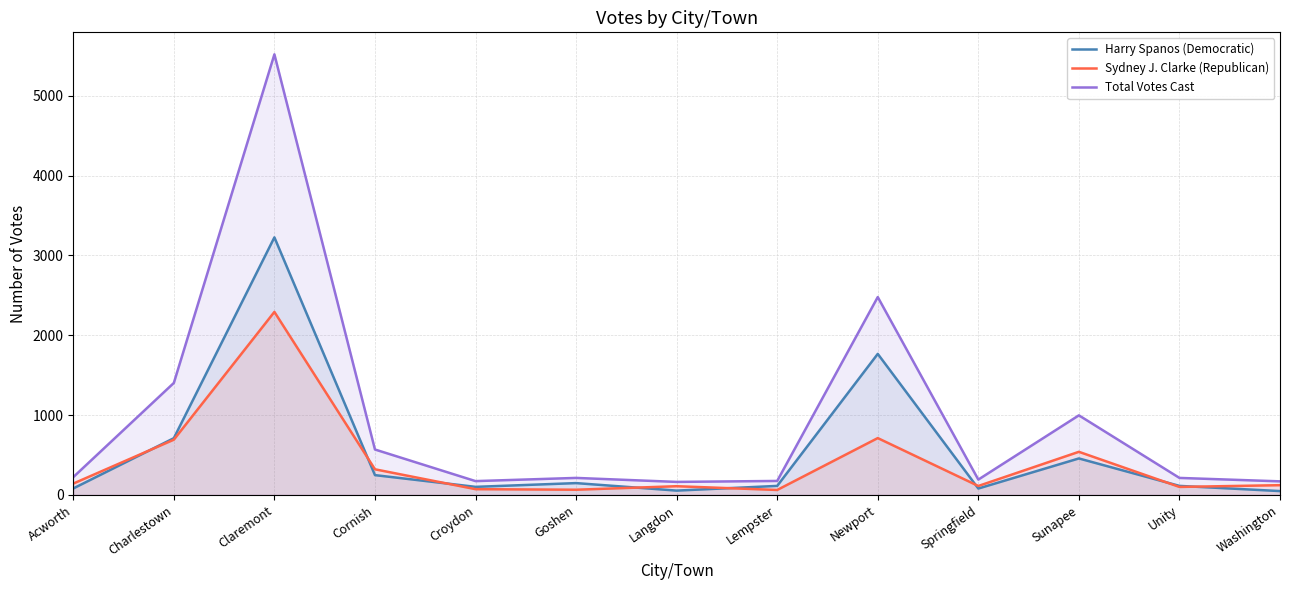

List the series in order of their peak value, highest first.

Total Votes Cast, Harry Spanos (Democratic), Sydney J. Clarke (Republican)